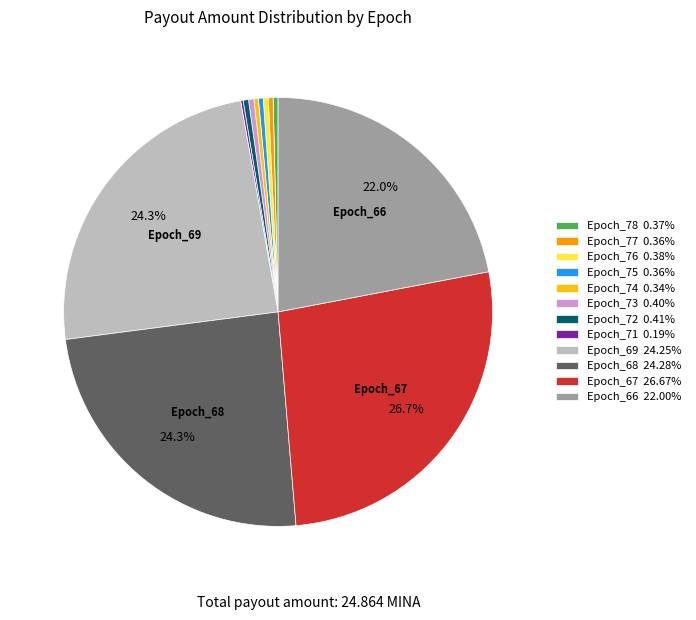

What percentage is NOT represented by Epoch_68 24.28%?

75.7%